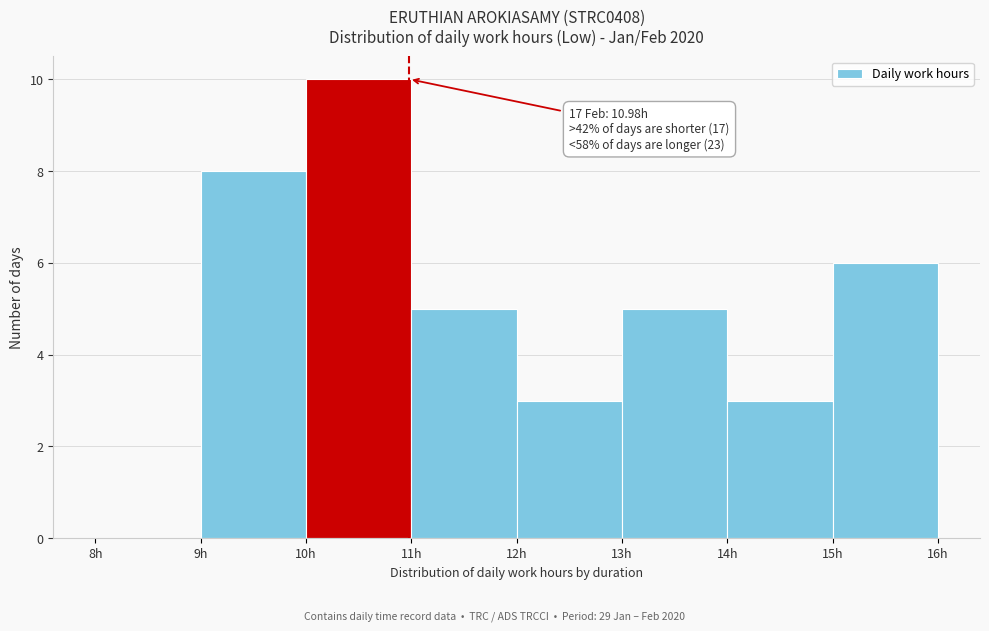

Over which range of the x-axis is the bar tallest?

10 to 11